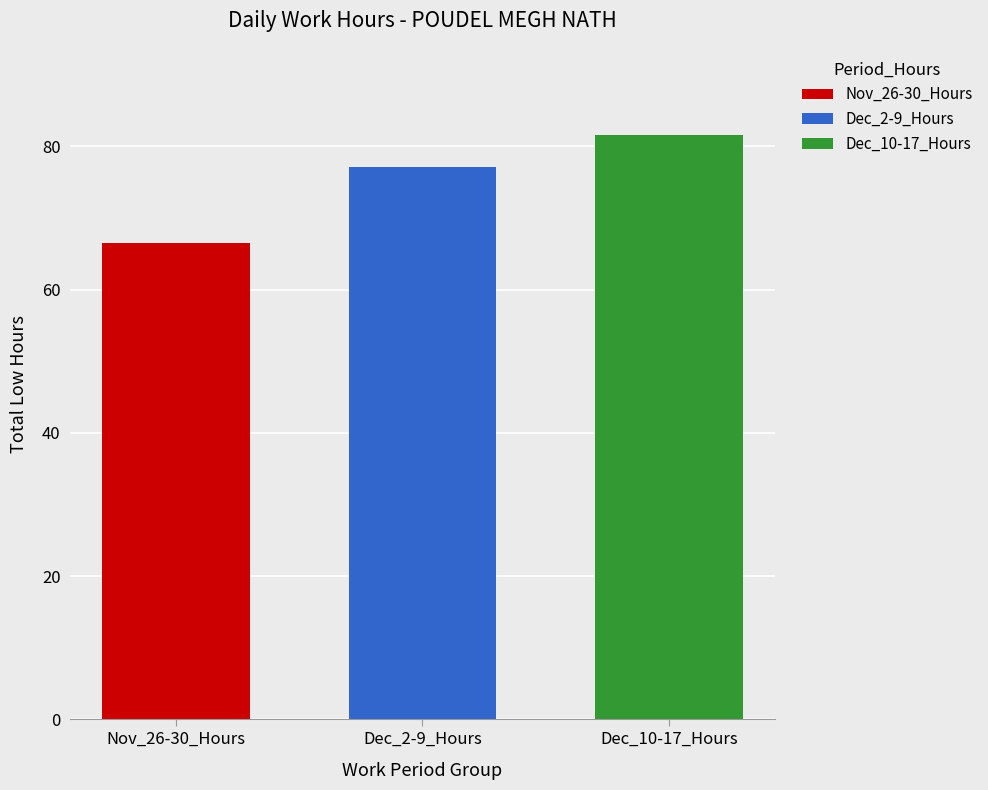

The value of Nov_26-30_Hours at Dec_2-9_Hours is 66.4. True or false?

True